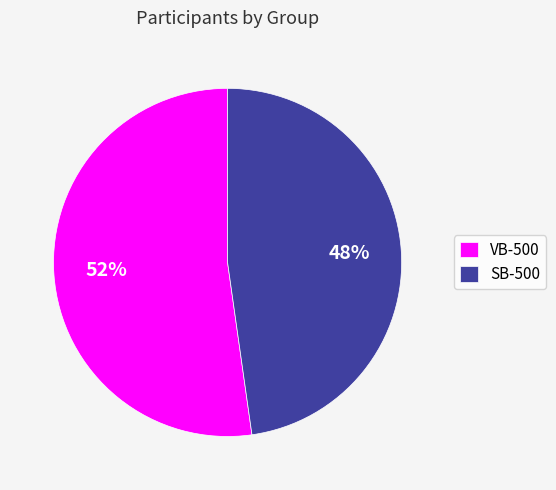

Do SB-500 and VB-500 together represent more than half of the pie?

Yes